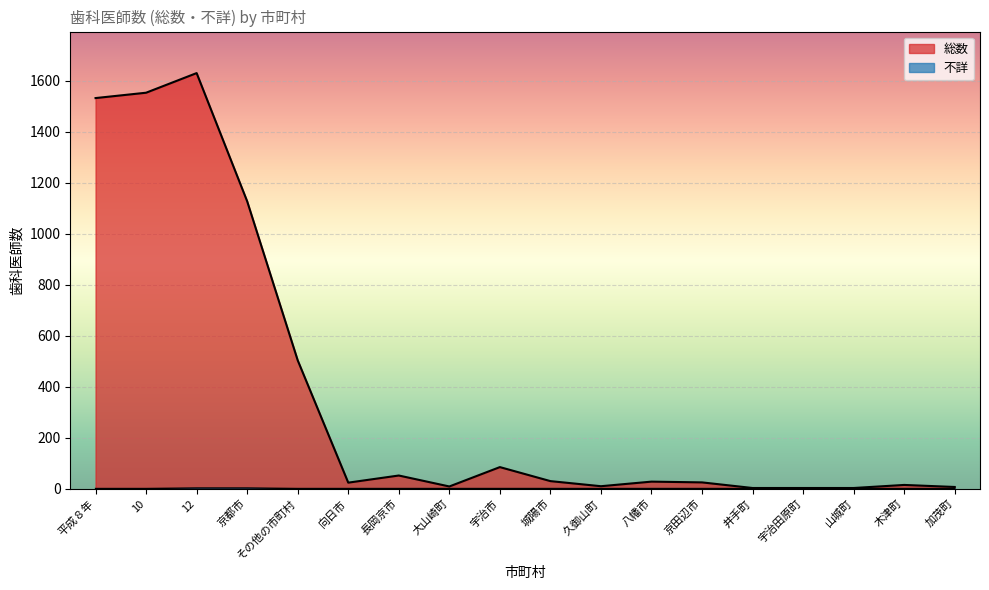

Where is 不詳 nearest to the value 1?

平成８年